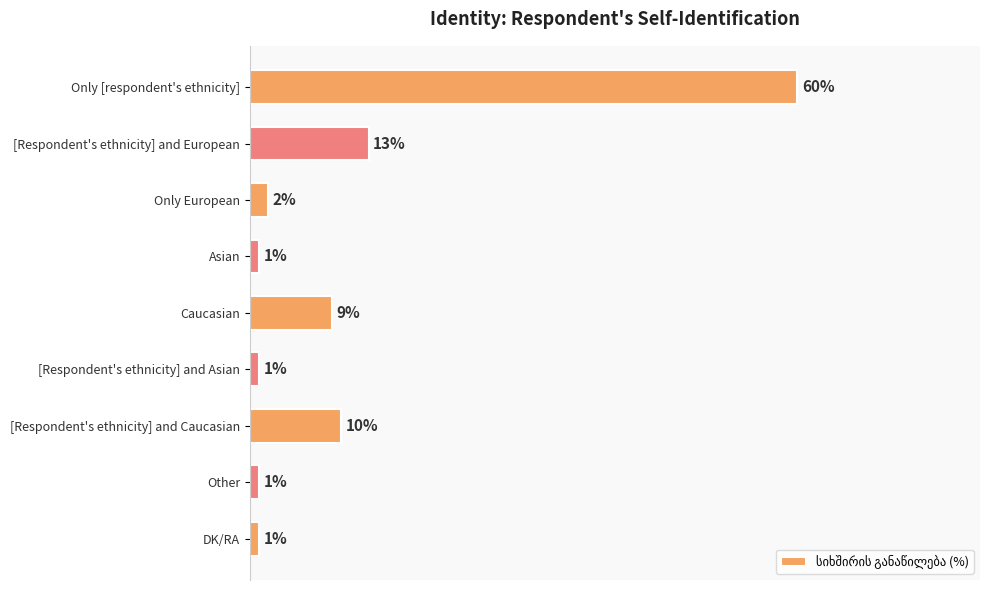

Which has a higher value, [Respondent's ethnicity] and European or DK/RA?

[Respondent's ethnicity] and European